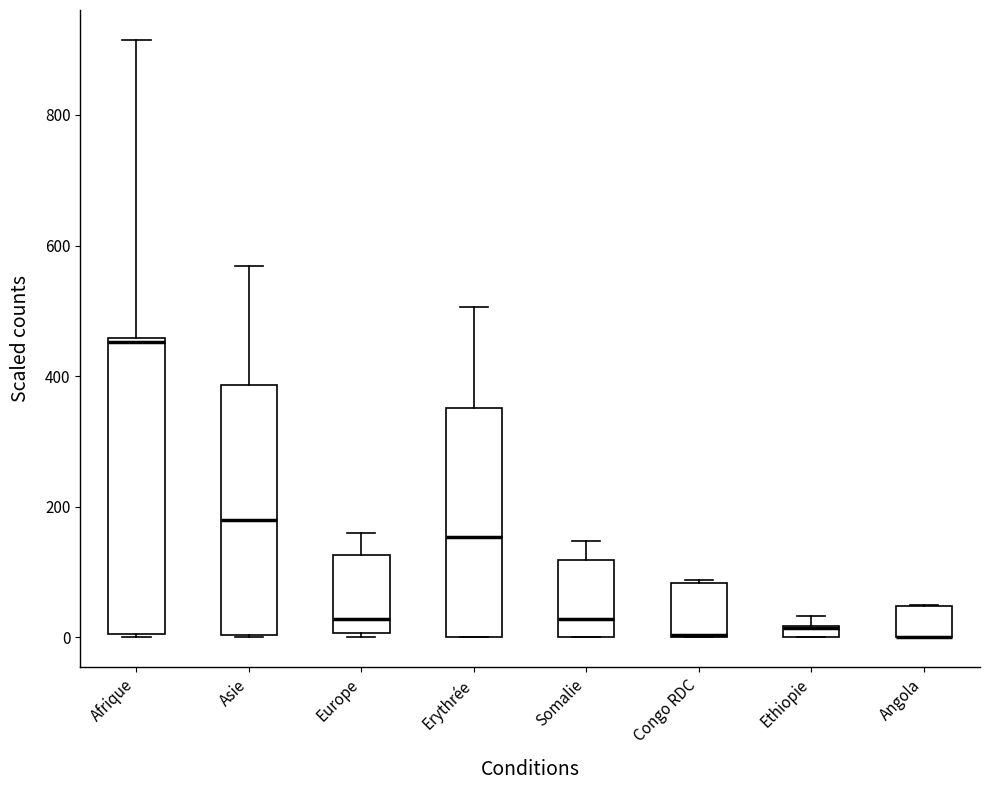

Comparing the boxes themselves (not the whiskers), which one is the tallest?

Afrique